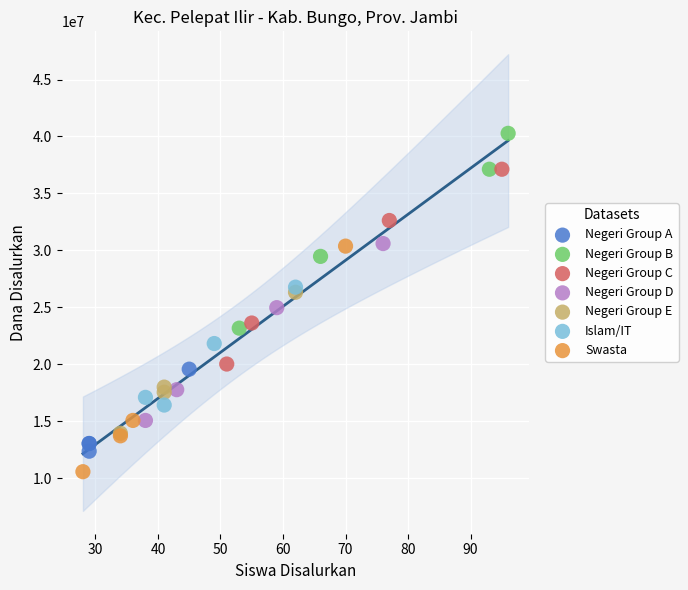

Which series contains the lowest Y value?

Swasta